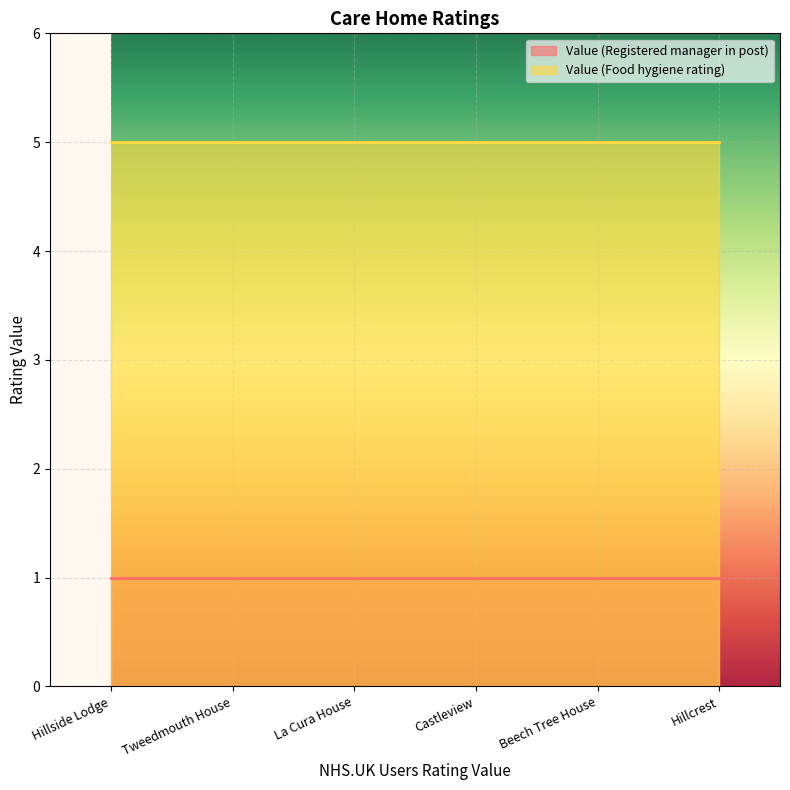

How many data points does each series have?

6